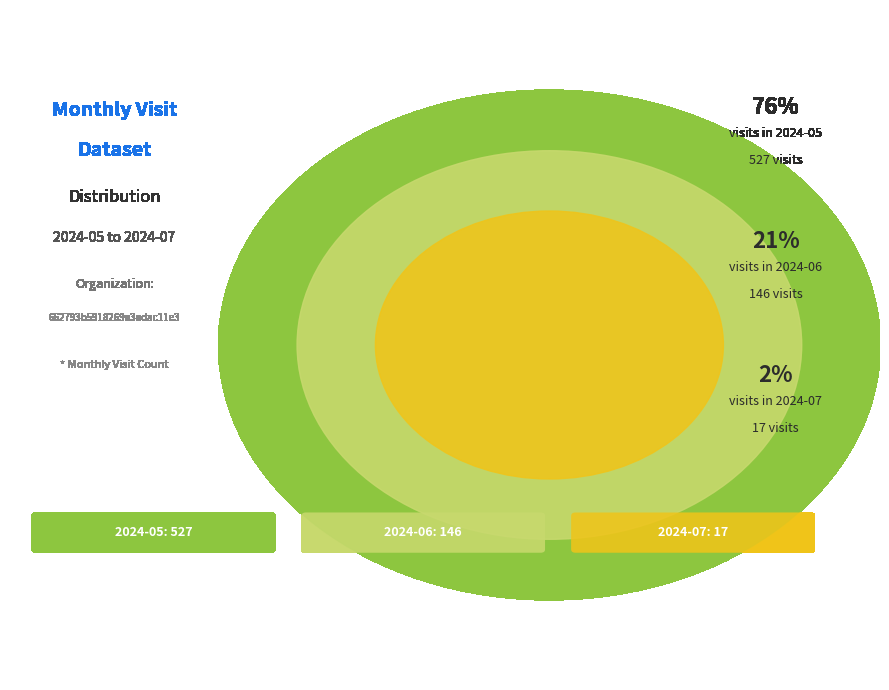

Which slice is the largest?

2024-05 (id:1816739)